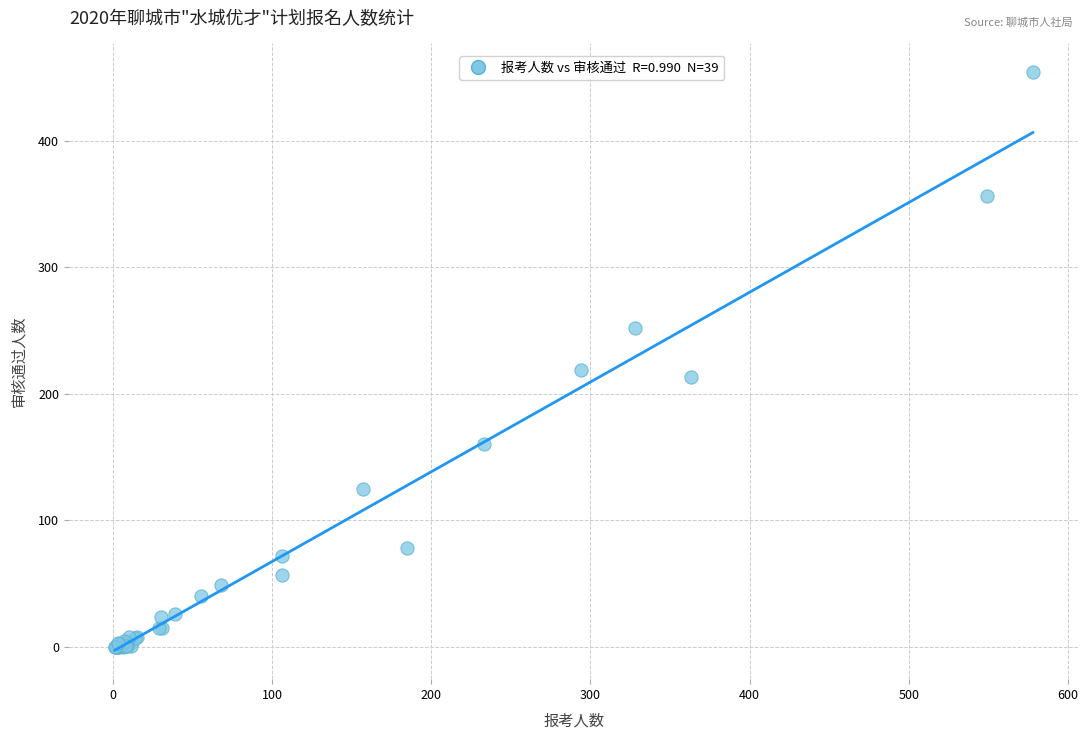

What Y value in the scatter plot is closest to 227?

219